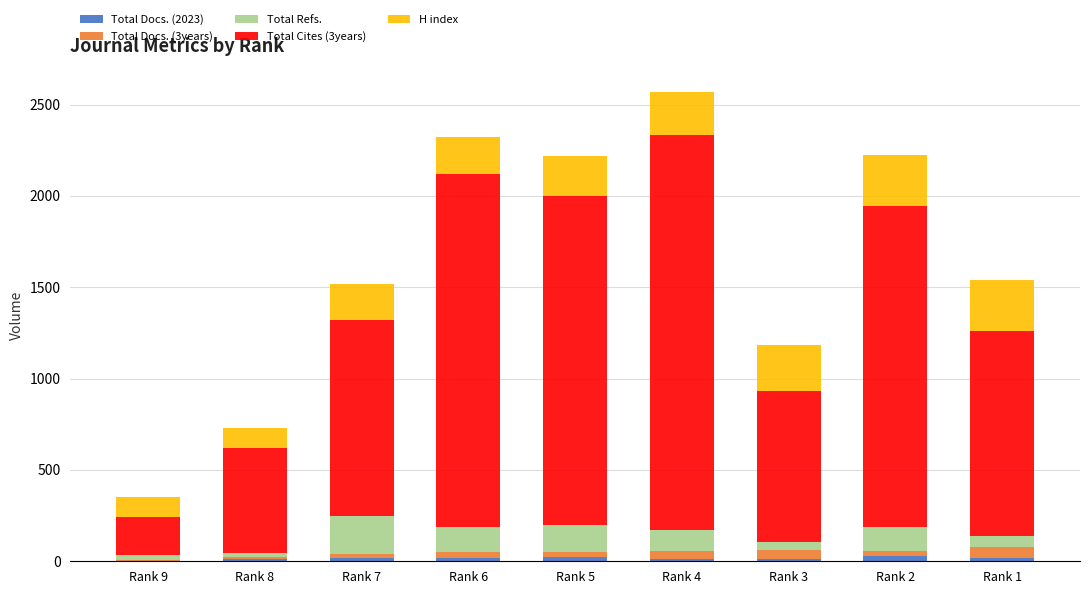

Where is Total Cites (3years) nearest to the value 1185?

Rank 1